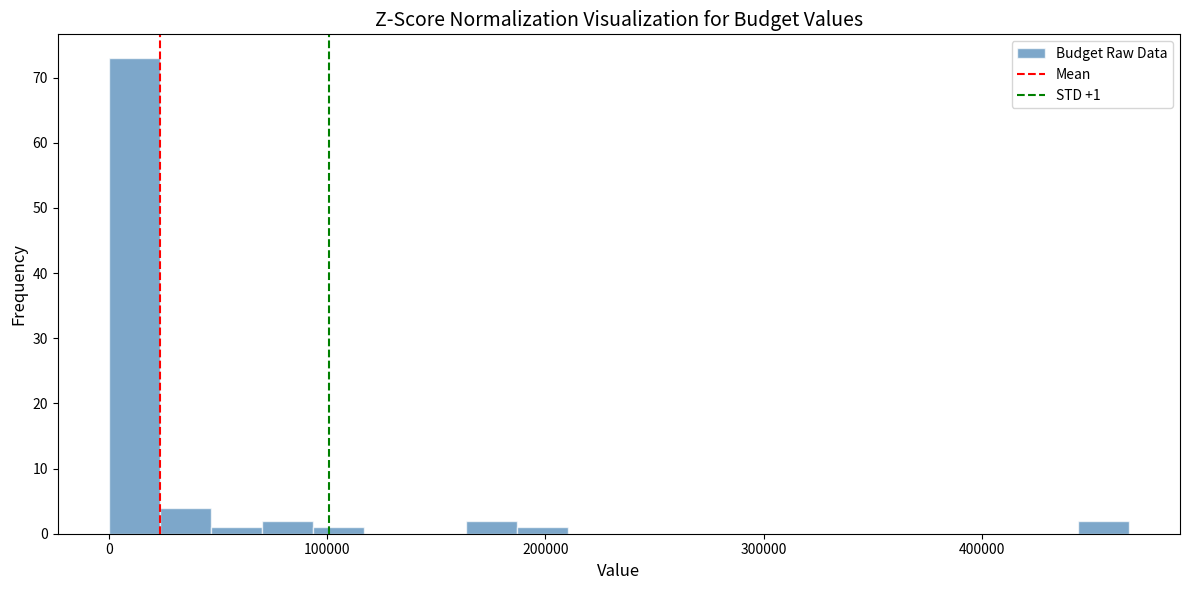

Around what value on the x-axis is the tallest bar? Give the approximate position of its centre, as read against the axis.

10000